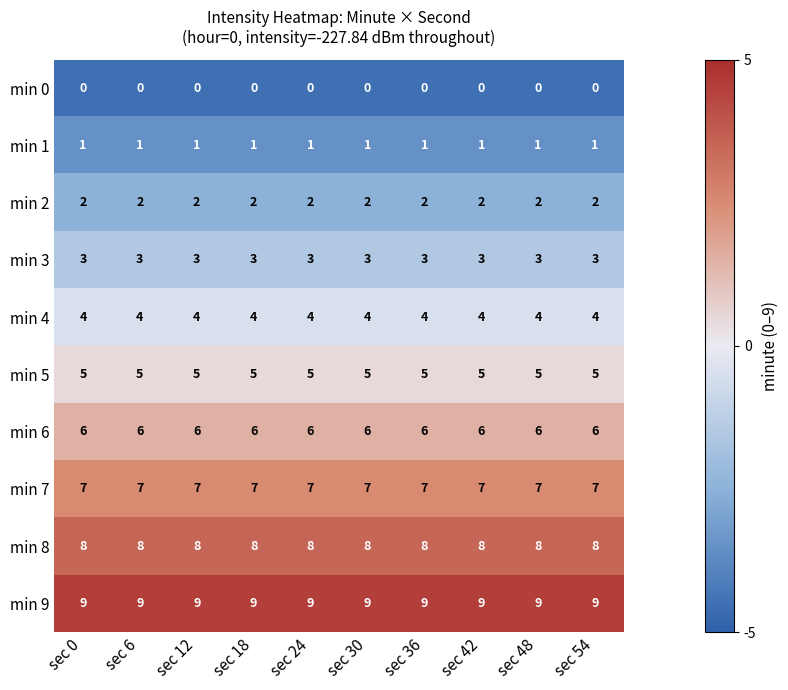

What is the difference between the highest and lowest values at sec 48?

9